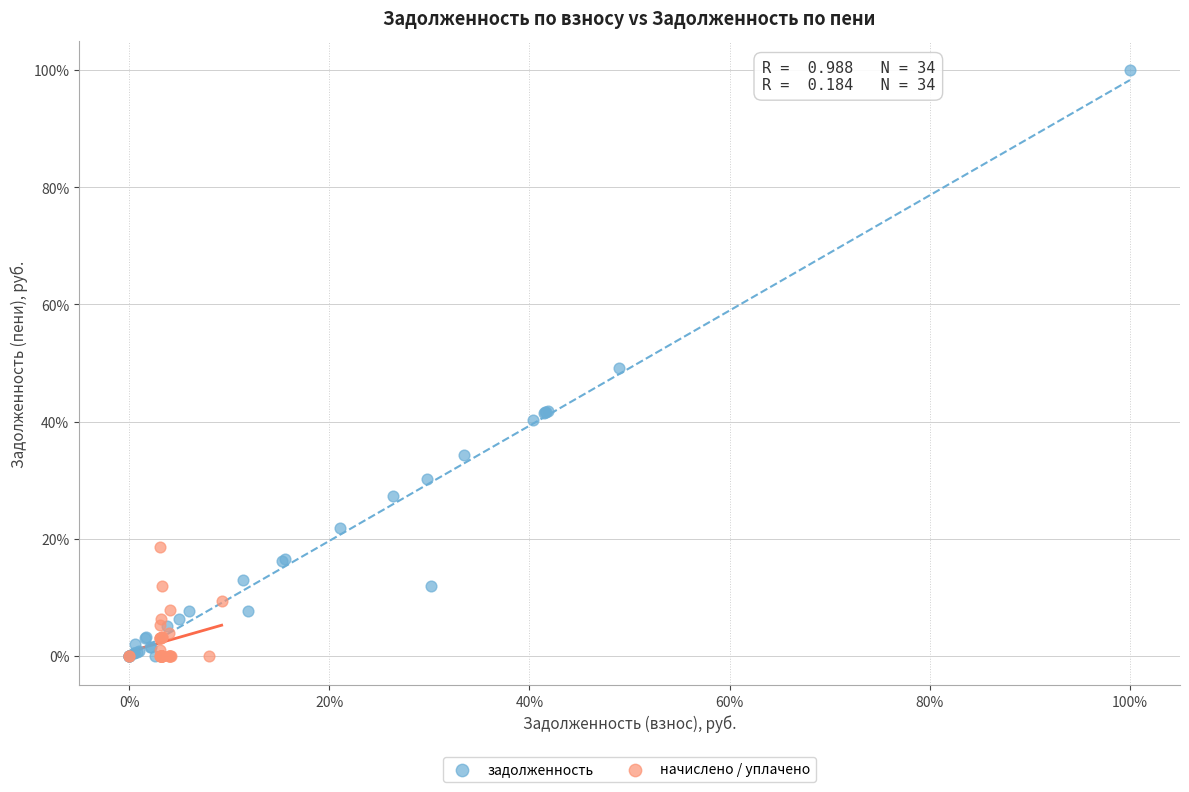

Which series reaches the maximum Y coordinate?

задолженность